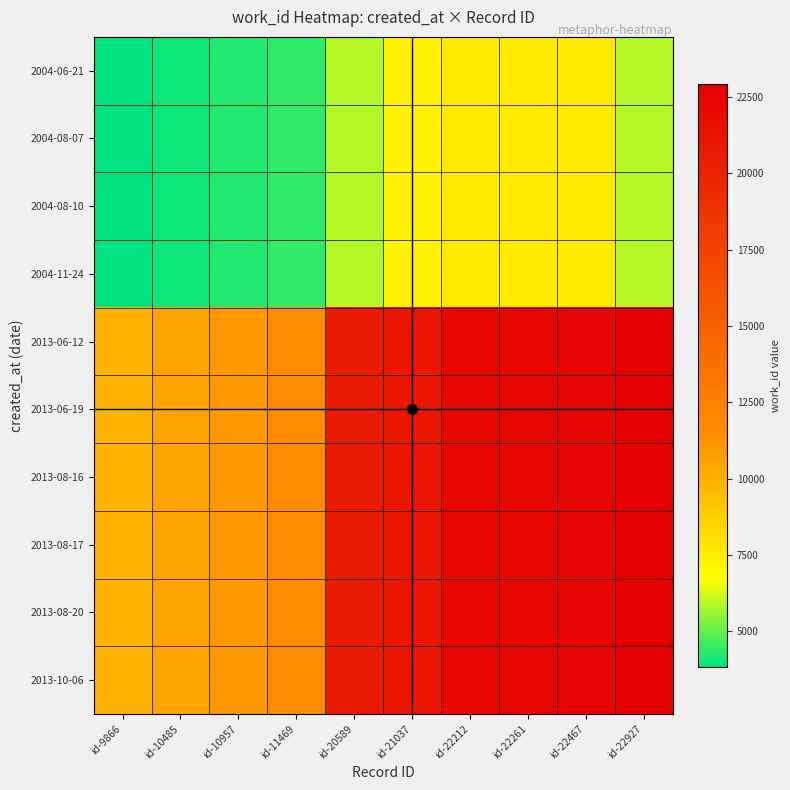

Which series changed the most between id-21037 and id-22212?

2013-06-12